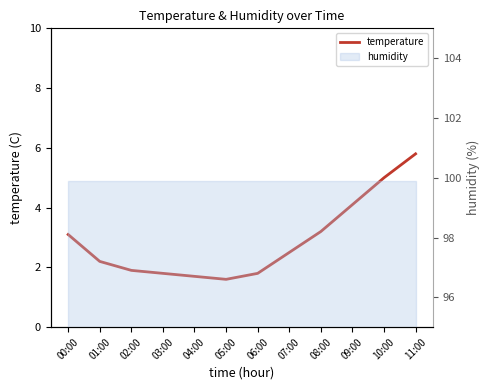

At which category does the chart reach its peak across all series?

11:00